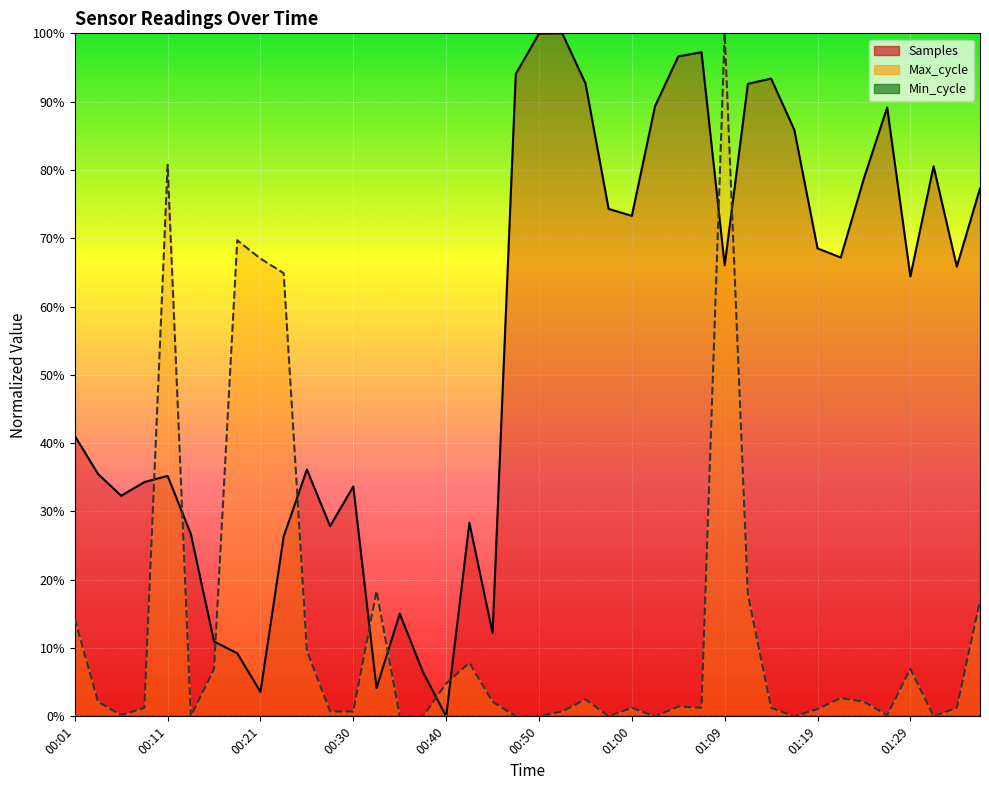

What is the value of the Max_cycle point at the 29th from the left?

1.0